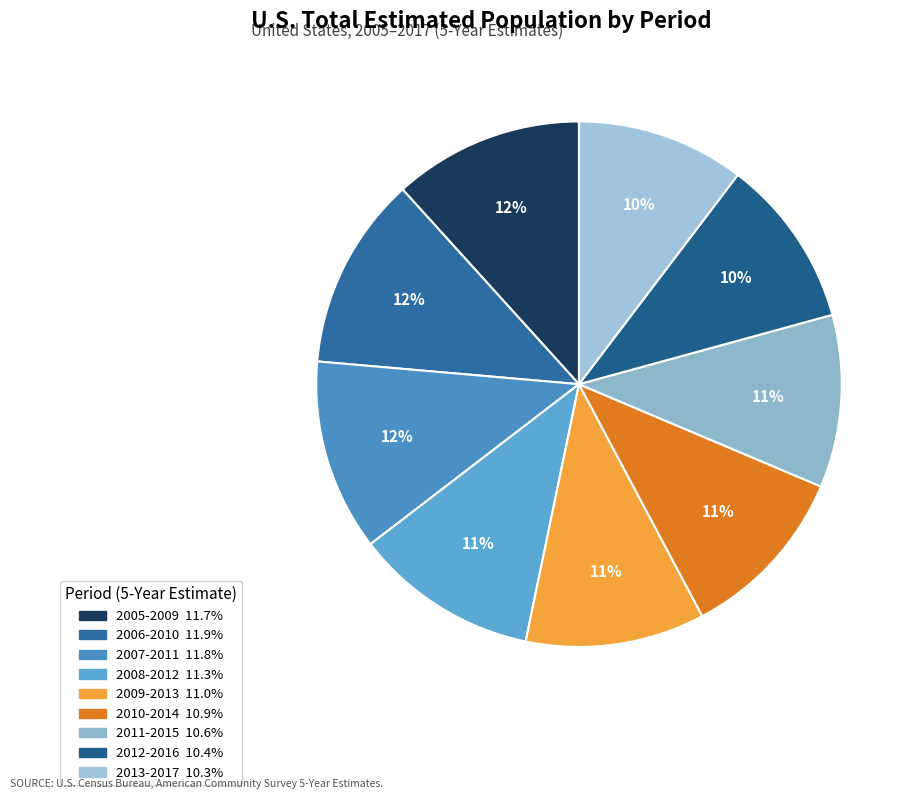

Is there any slice that represents more than half of the pie?

No